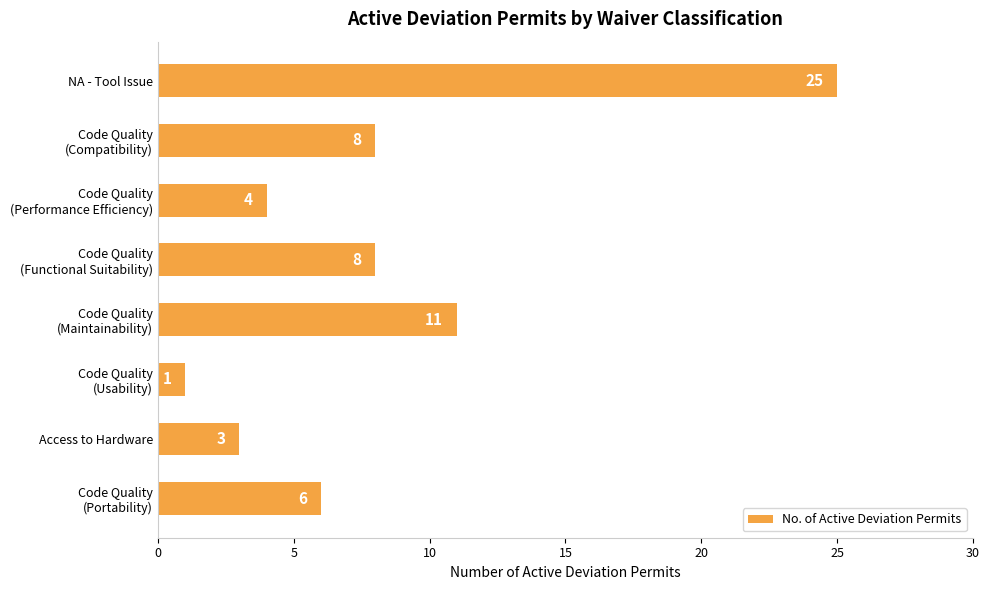

What is the sum of all values?

66